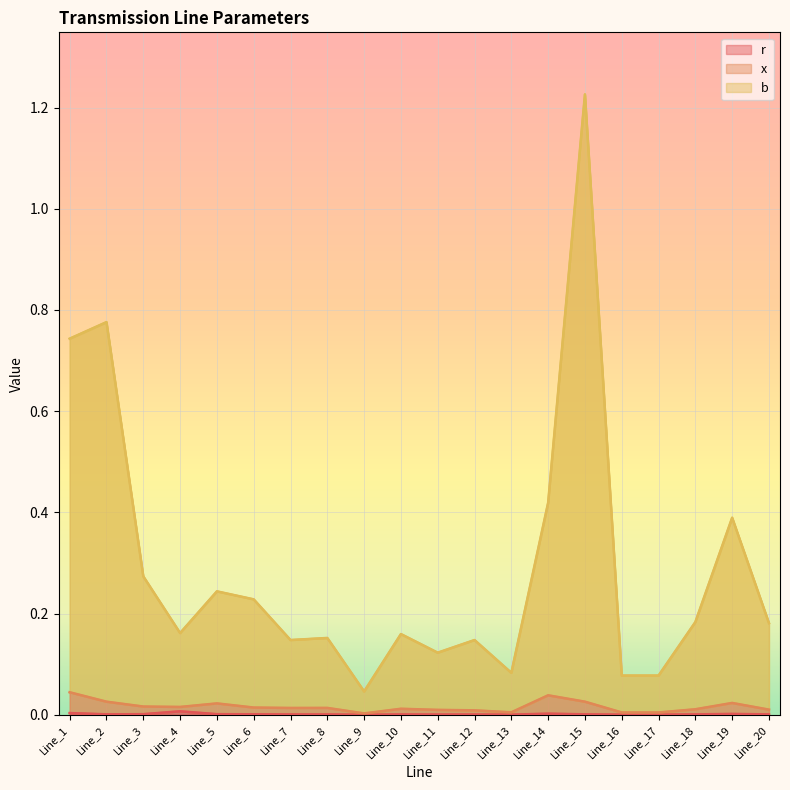

True or false: r and b cross at least once.

False